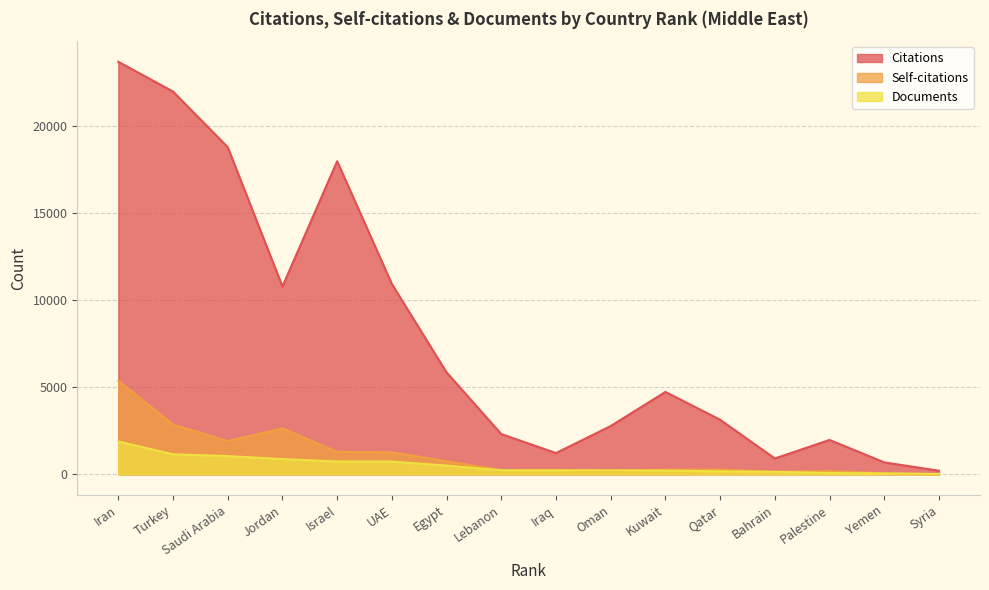

Which series changed the most between Lebanon and Bahrain?

Citations